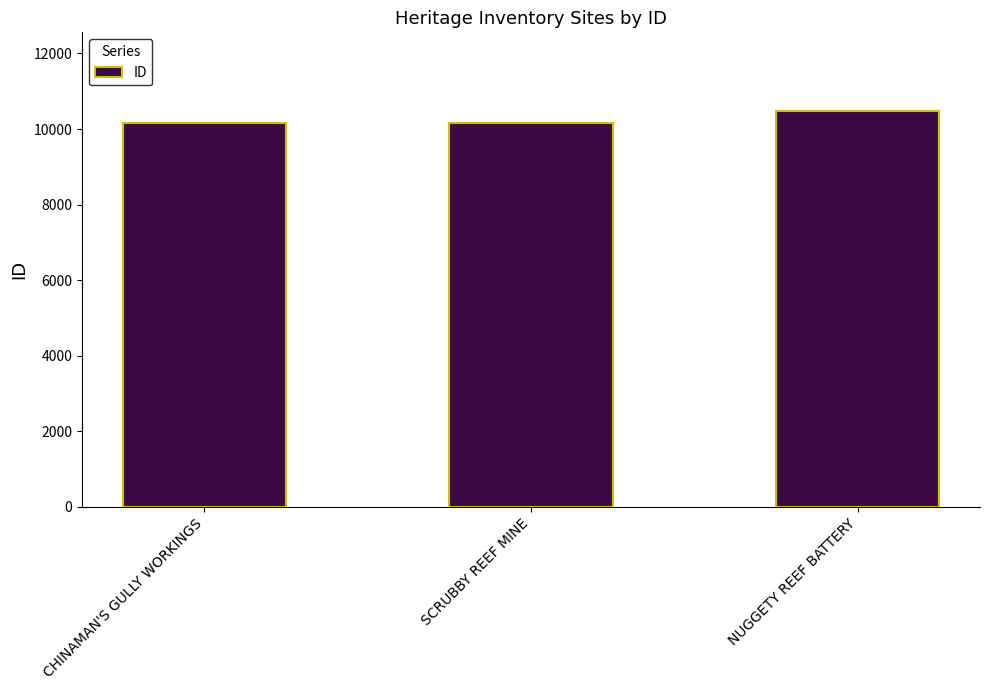

What is the label of the 2nd bar from the right?

SCRUBBY REEF MINE